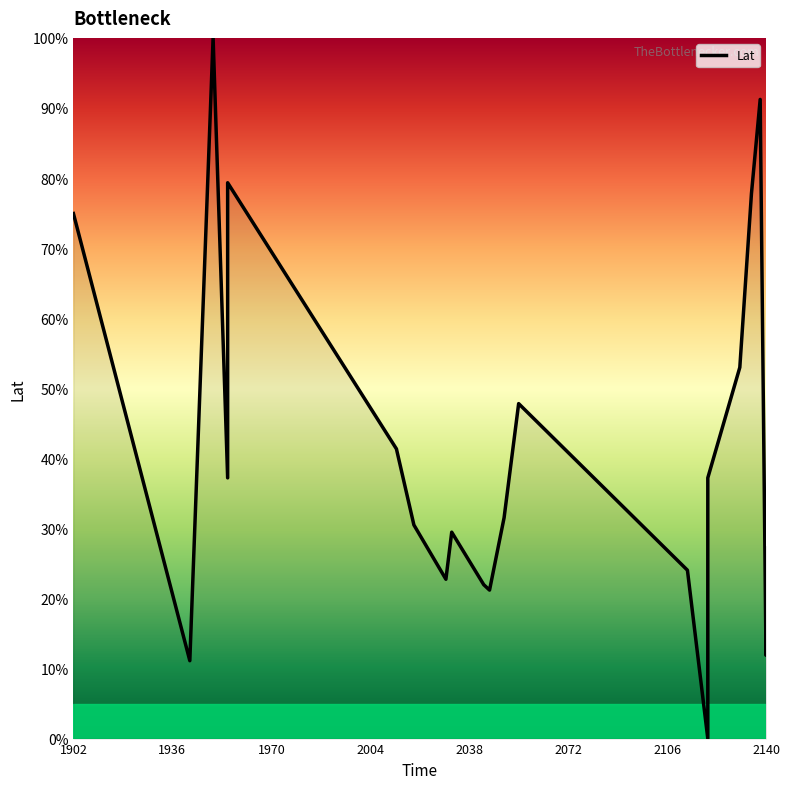

What is the sum of all values?

871.6